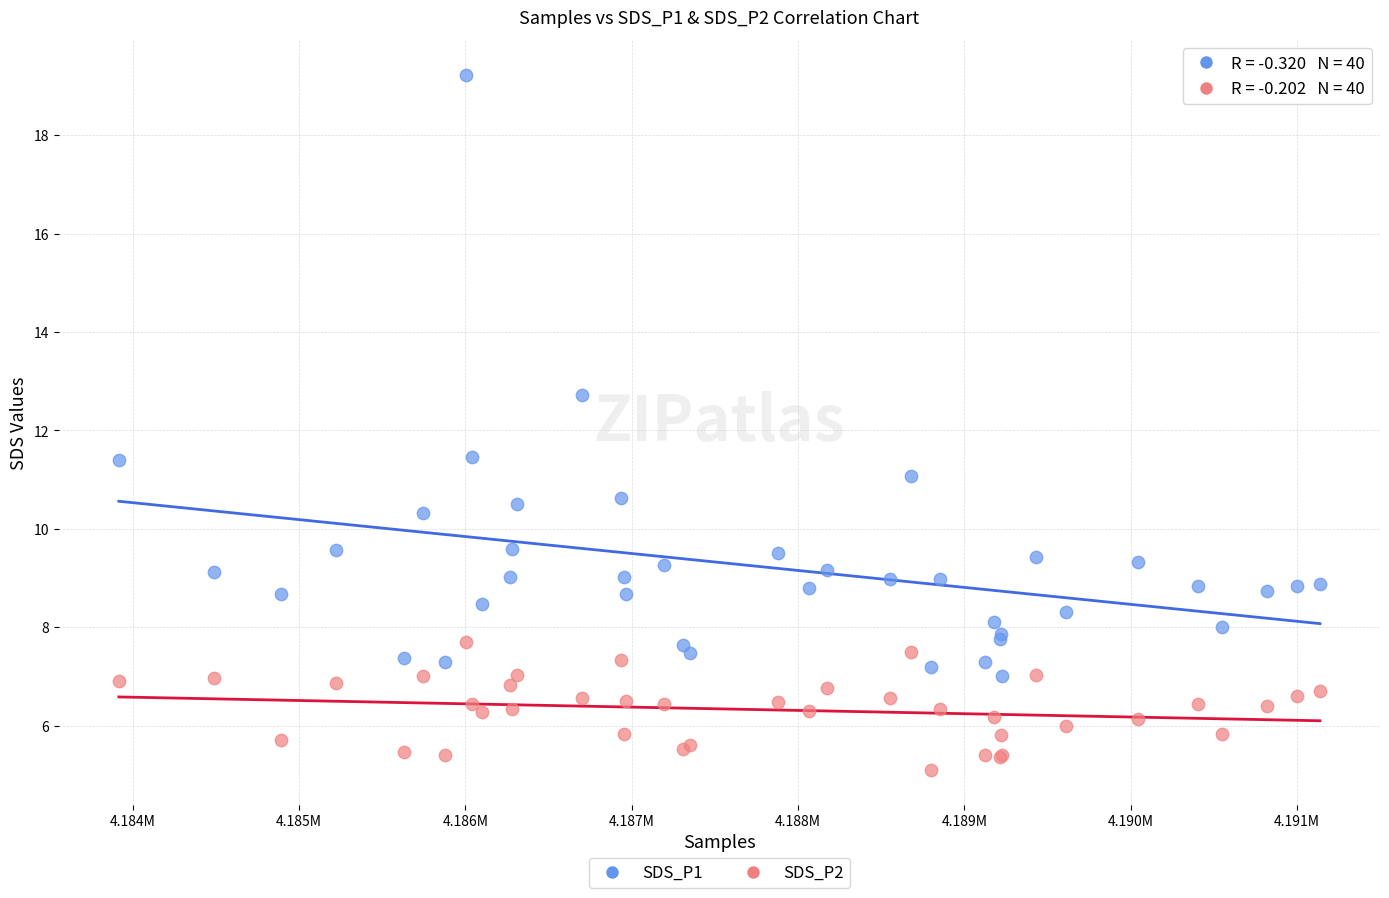

In the SDS_P1 series, what Y value is closest to 13?

12.7